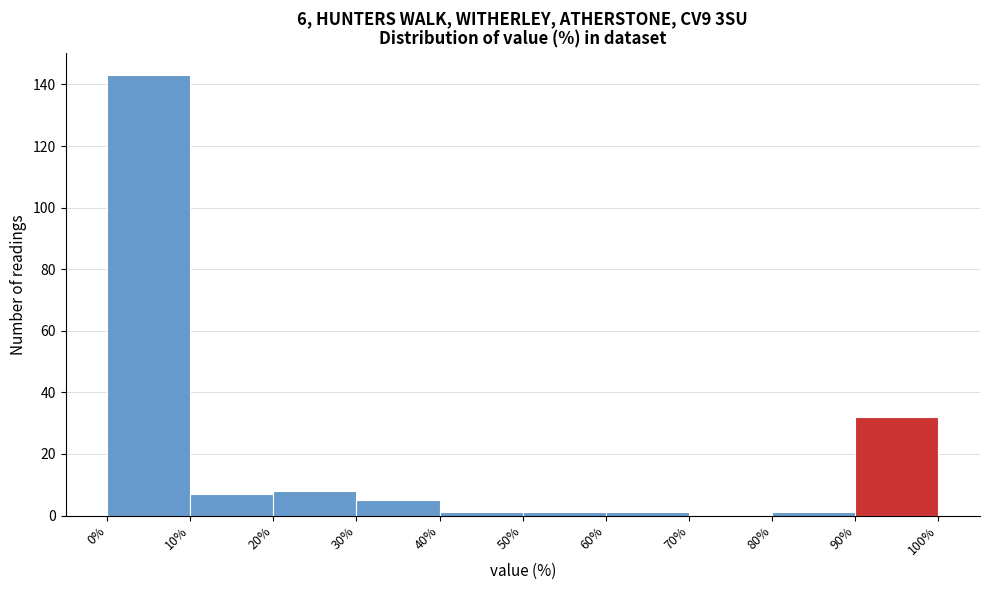

Over which range of the x-axis is the bar tallest?

0% to 10%